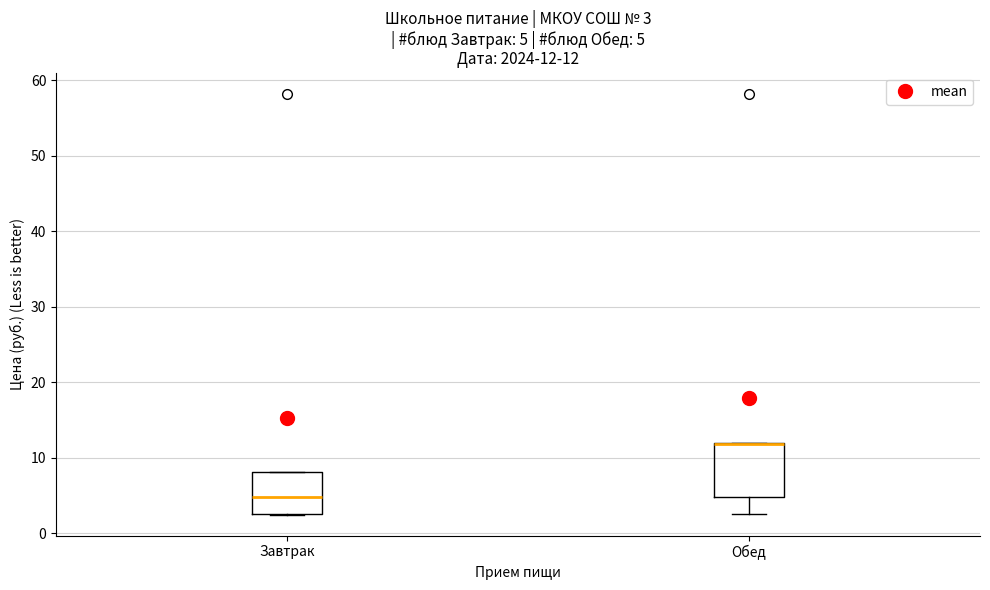

Comparing the boxes themselves (not the whiskers), which one is the tallest?

Обед